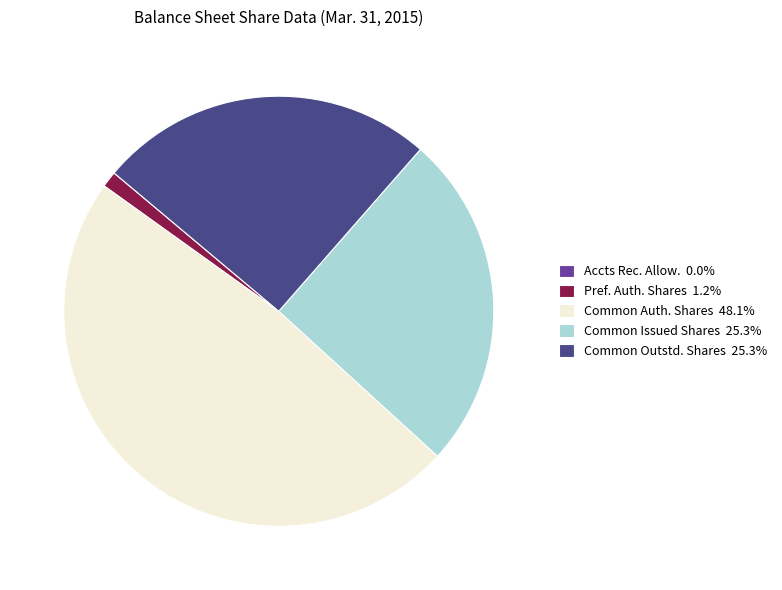

Do Common Outstd. Shares 25.3% and Pref. Auth. Shares 1.2% together represent more than half of the pie?

No